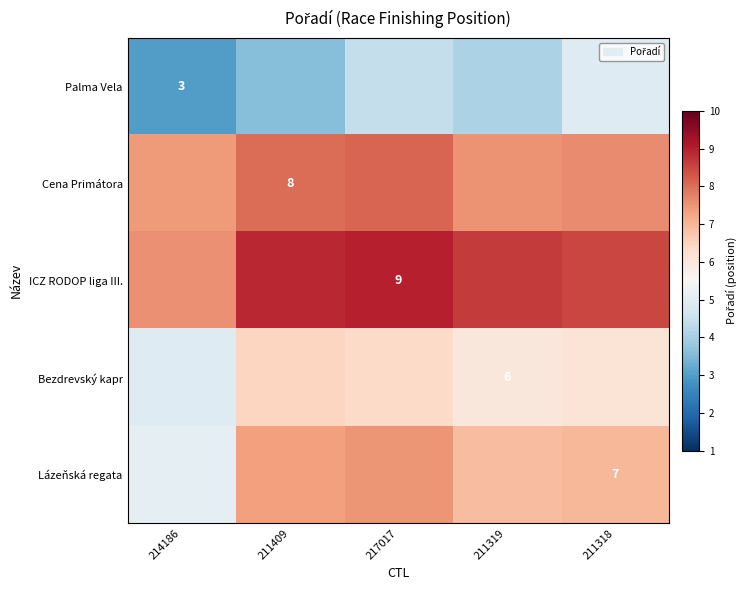

What is the difference between the maximum and minimum values in the Cena Primátora series?

0.7